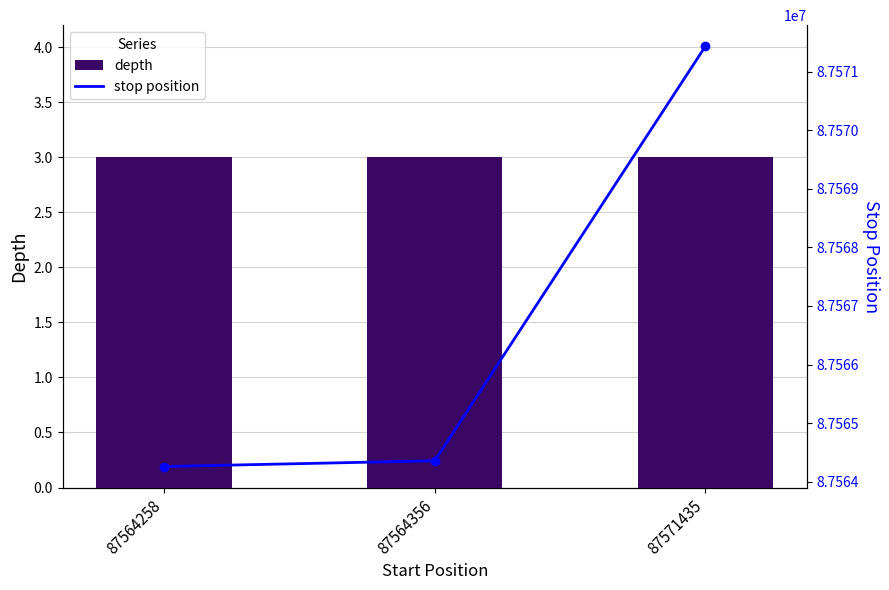

Which series has the widest spread of values?

stop position